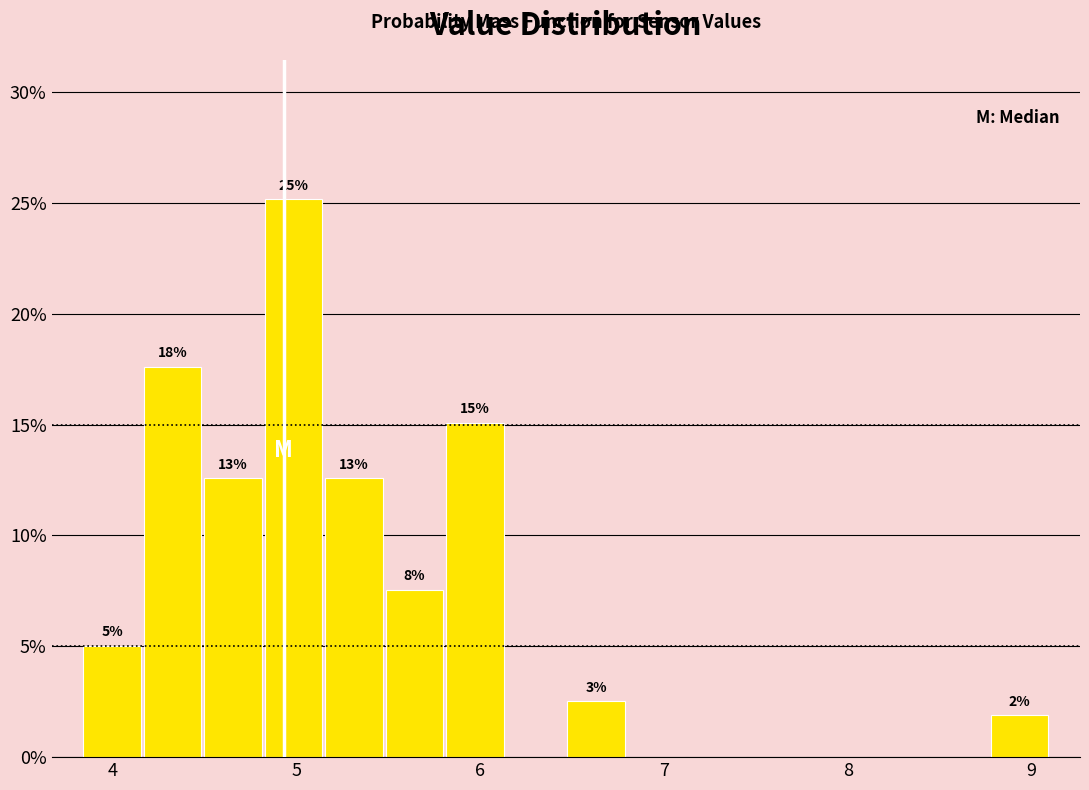

Around what value on the x-axis is the tallest bar? Give the approximate position of its centre, as read against the axis.

5.0